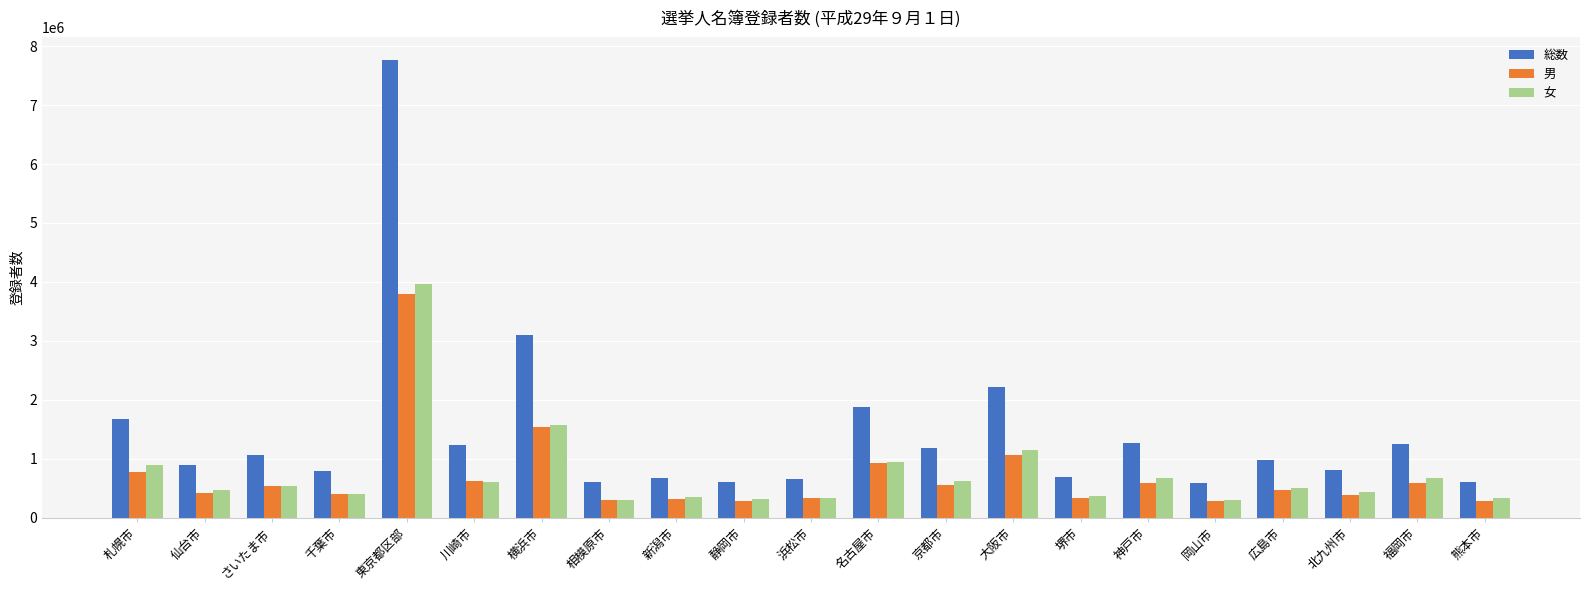

How many bars are there in total?

63